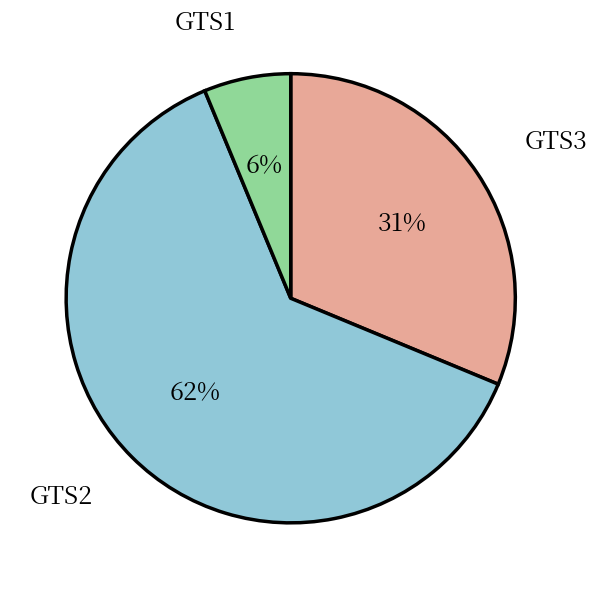

Which category accounts for the majority?

GTS2